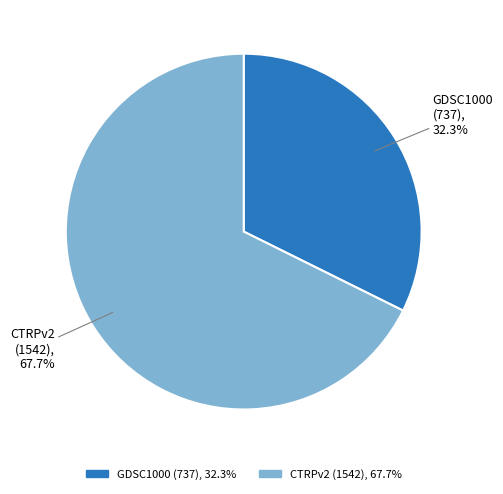

How many segments does this pie chart have?

2